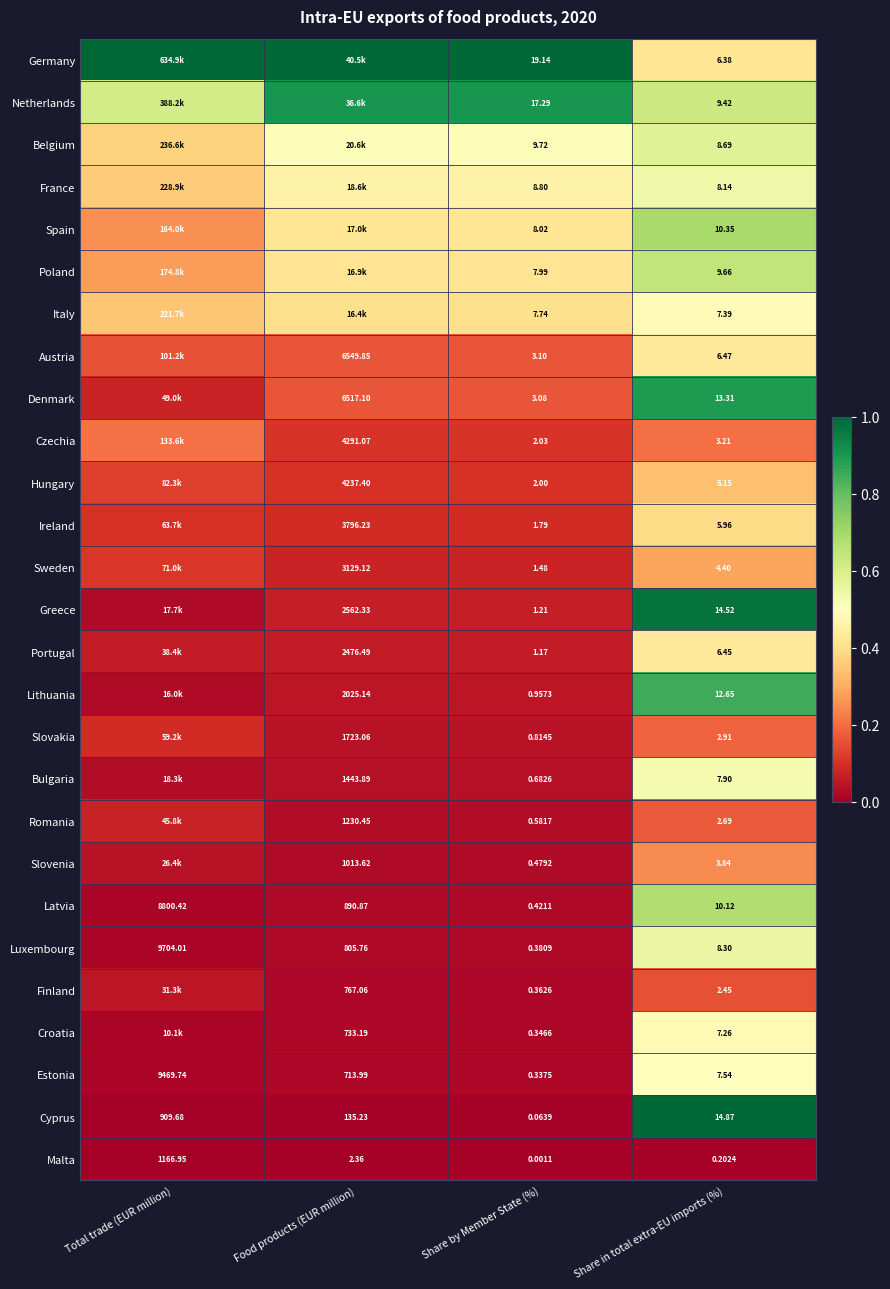

At Share by Member State (%), list the series in order from largest to smallest.

Germany, Netherlands, Belgium, France, Spain, Poland, Italy, Austria, Denmark, Czechia, Hungary, Ireland, Sweden, Greece, Portugal, Lithuania, Slovakia, Bulgaria, Romania, Slovenia, Latvia, Luxembourg, Finland, Croatia, Estonia, Cyprus, Malta